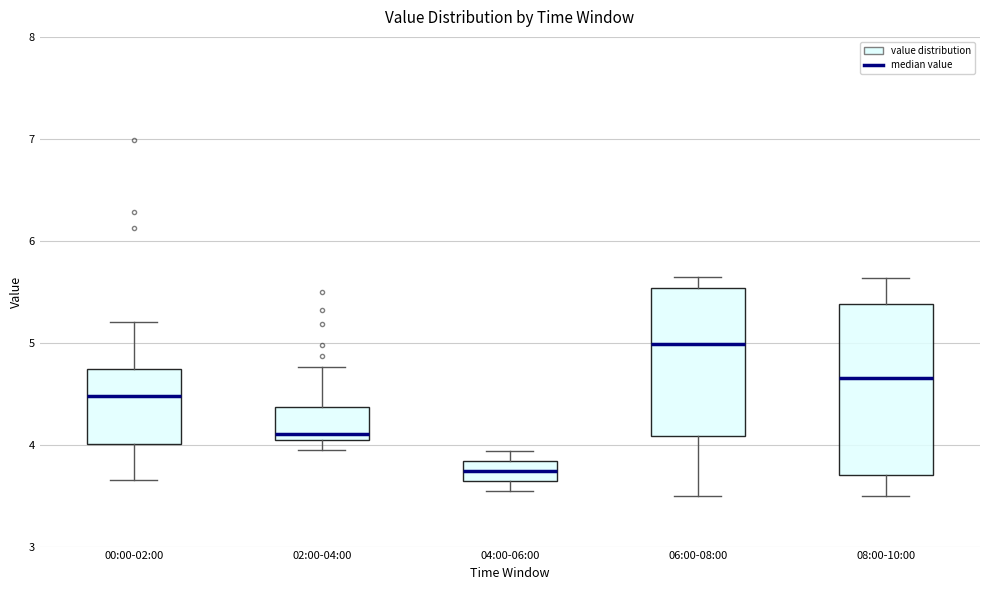

Where is the upper edge of the box for 08:00-10:00 on the y-axis? The values are not printed on the chart, so give them approximately, as read against the axis.

5.4